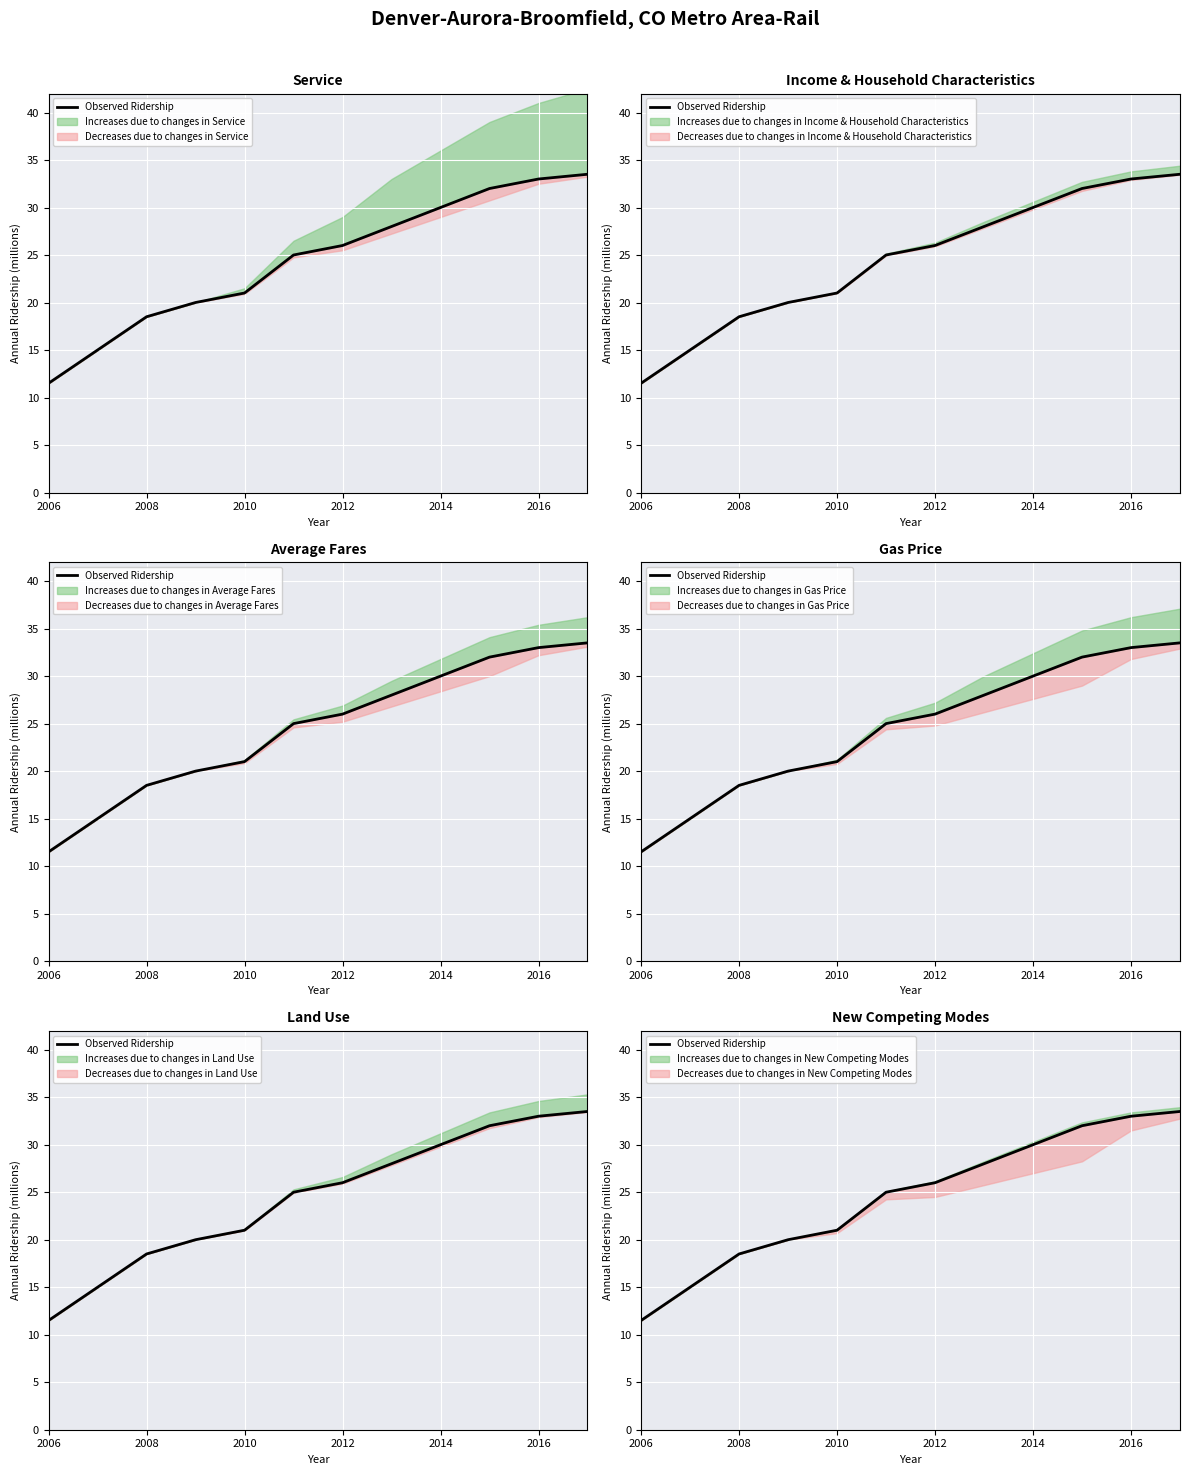

How many values exceed 26?

5